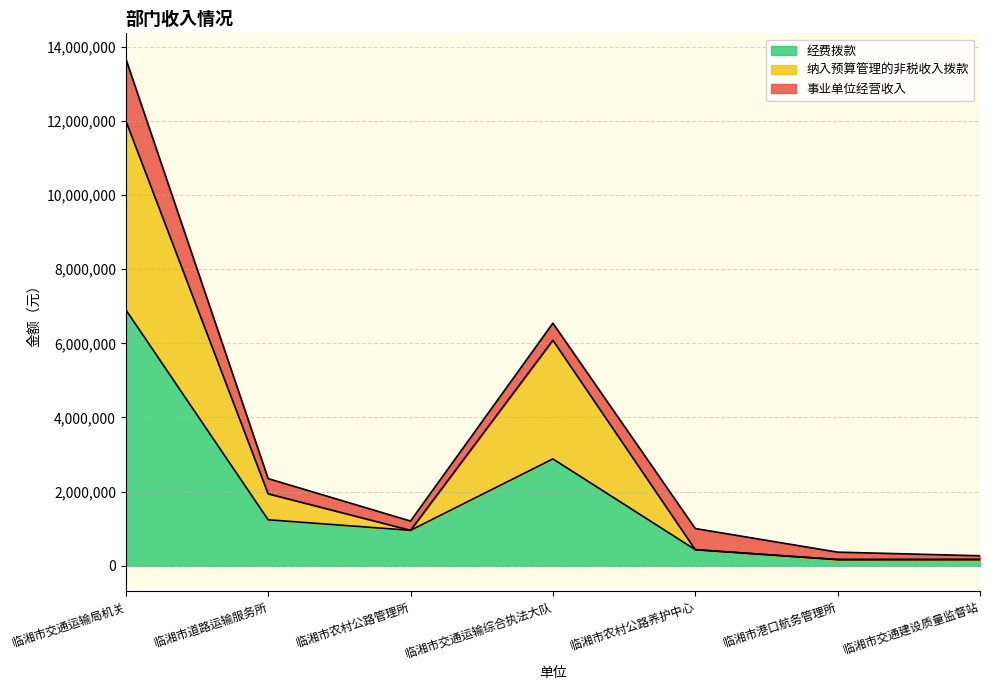

What is the total value across all series at 临湘市交通运输综合执法大队?

6542892.2